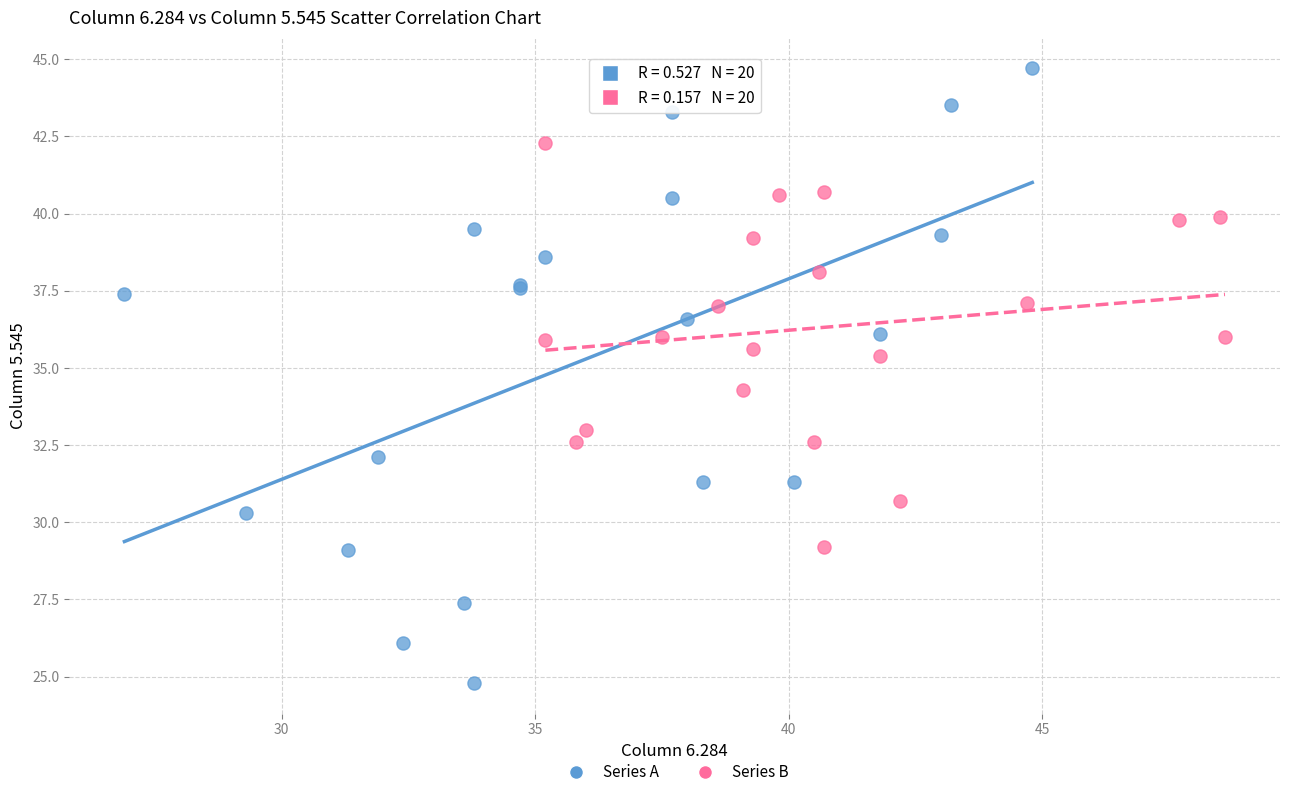

Which series reaches the maximum Y coordinate?

Series A